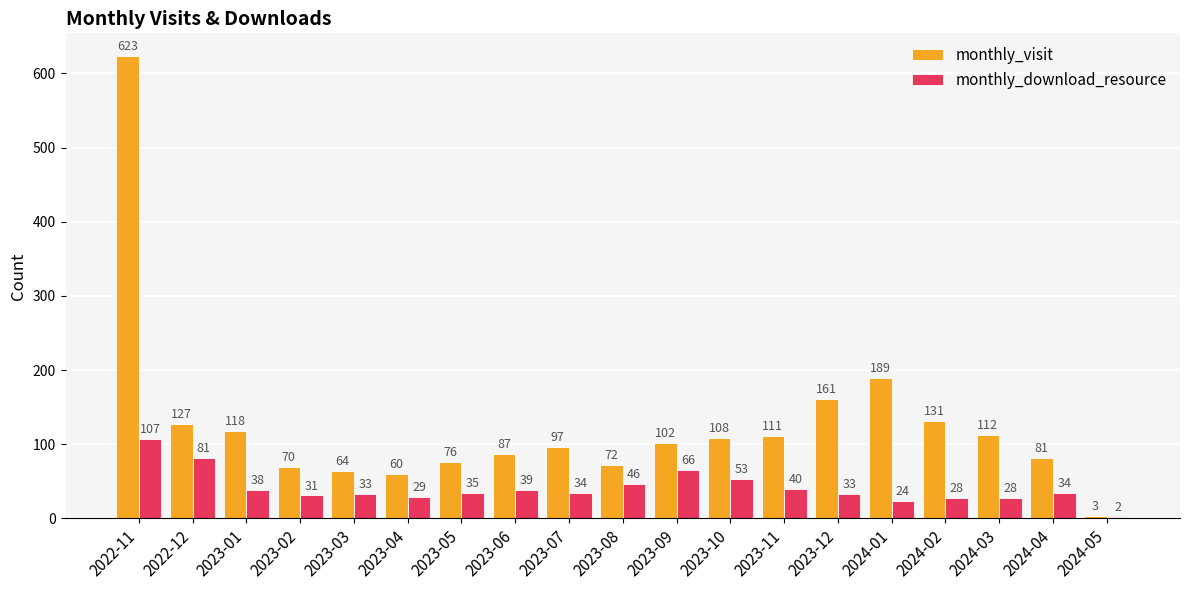

How many data points in monthly_visit are less than 102?

9